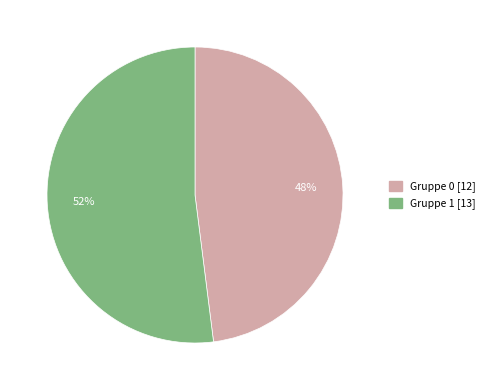

Is the sum of Gruppe 1 [13] and Gruppe 0 [12] greater than half?

Yes